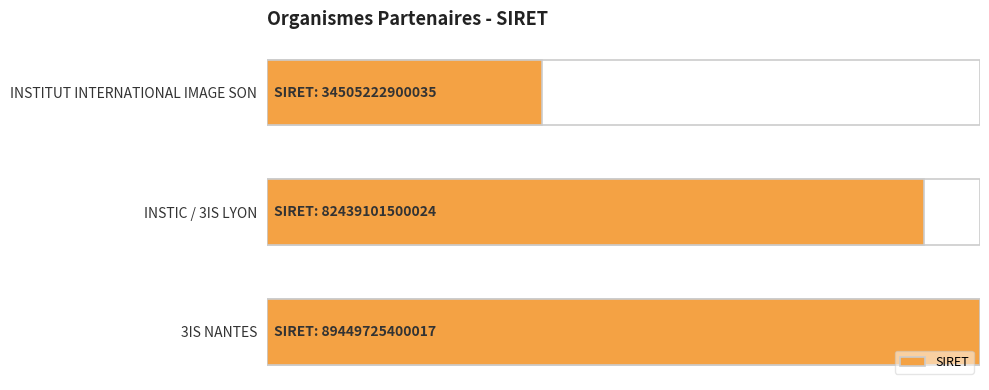

Are the bars horizontal?

Yes